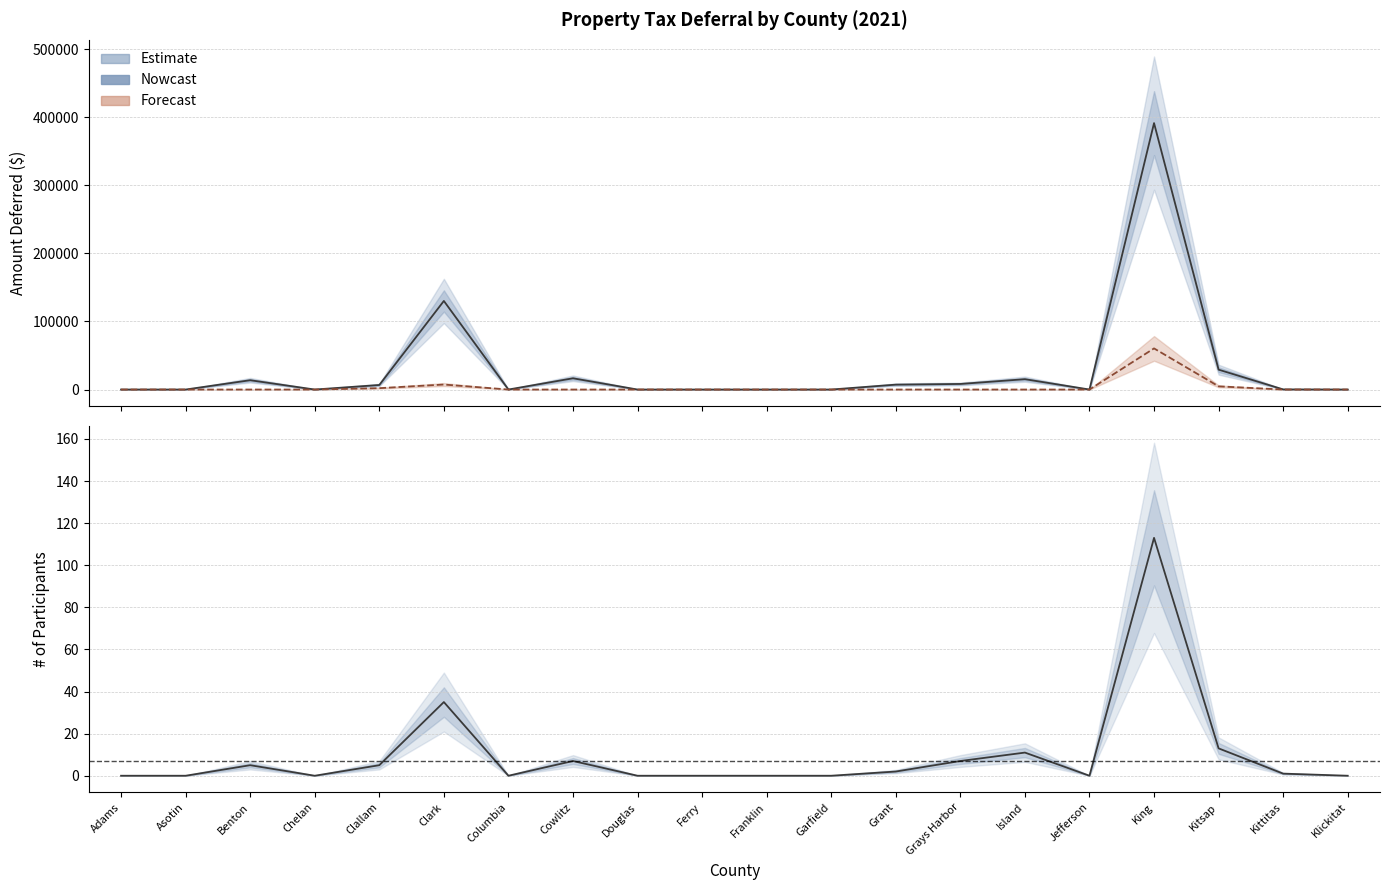

Which category has the lowest value in the Limited Income Amount Deferred series?

Adams